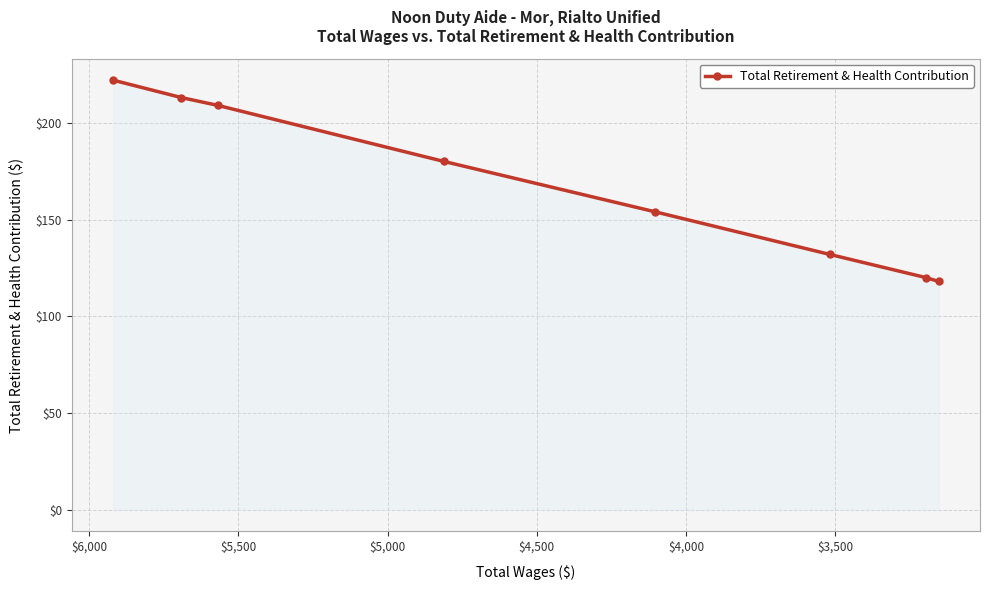

The chart shows a value of 169 at $6,500. True or false?

False